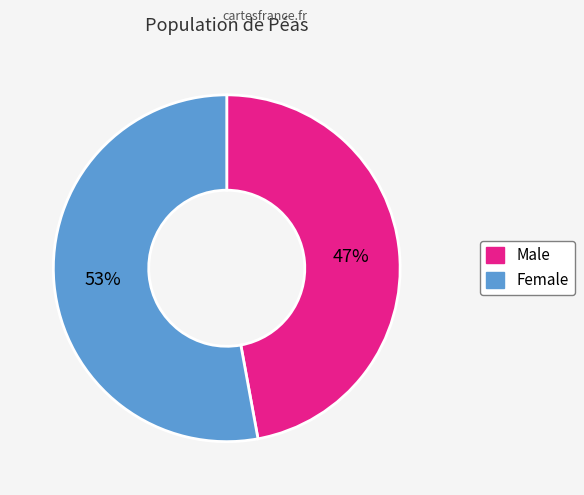

To the nearest percent, what is the difference between the largest and smallest slice percentages?

6%